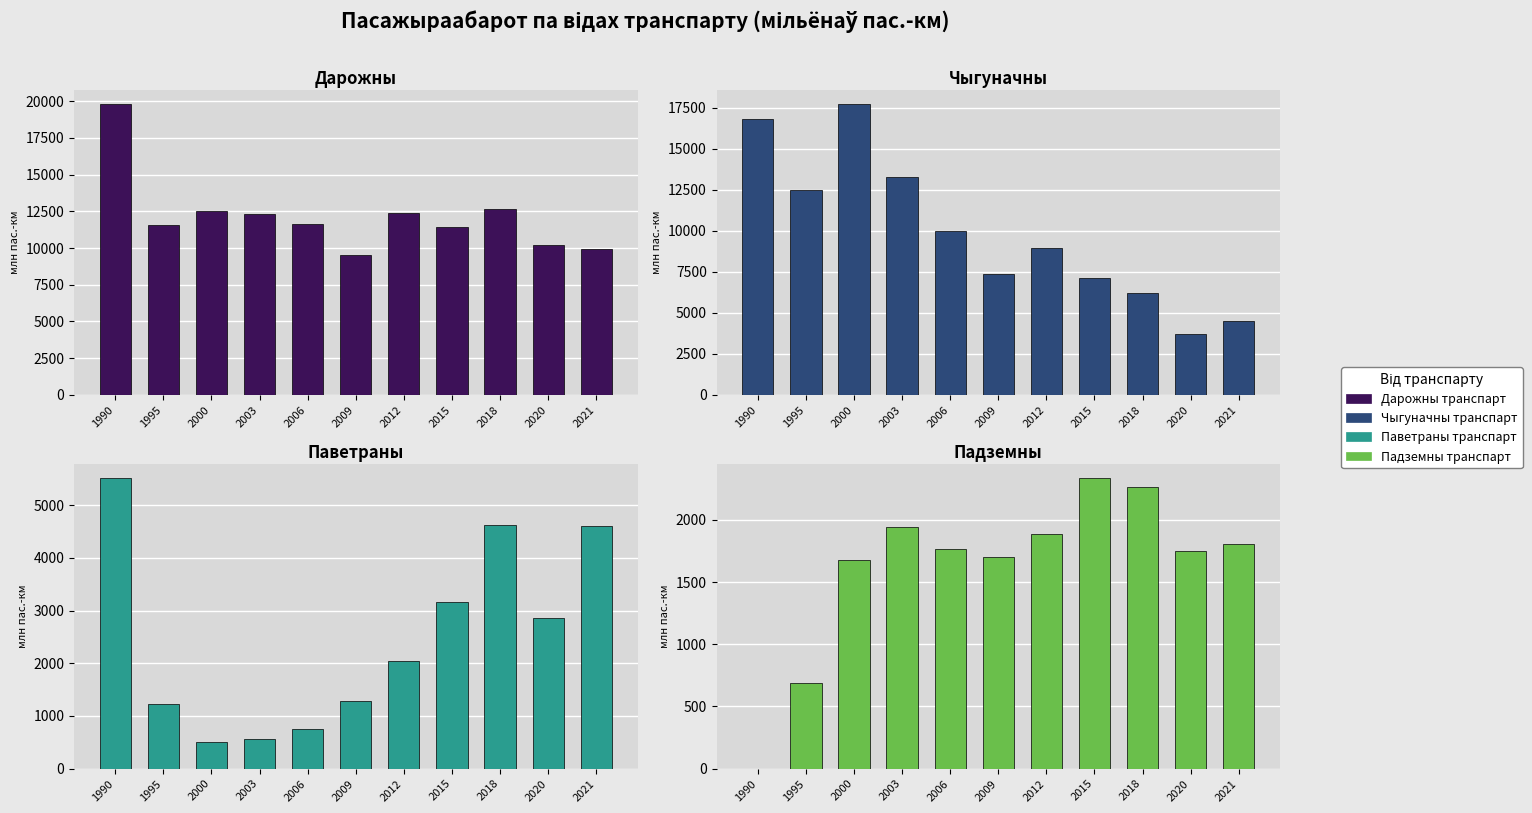

What is the difference between the maximum and minimum values in the Чыгуначны транспарт series?

13980.5